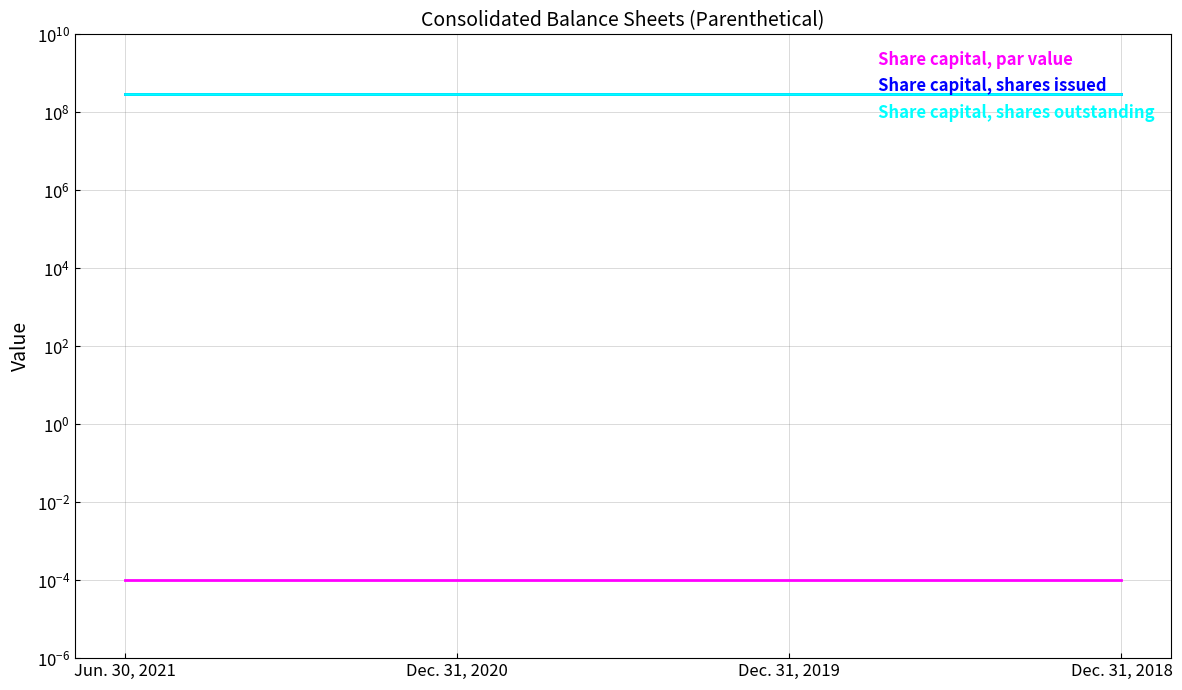

At Dec. 31, 2018, list the series in order from largest to smallest.

Share capital, shares issued, Share capital, shares outstanding, Share capital, par value